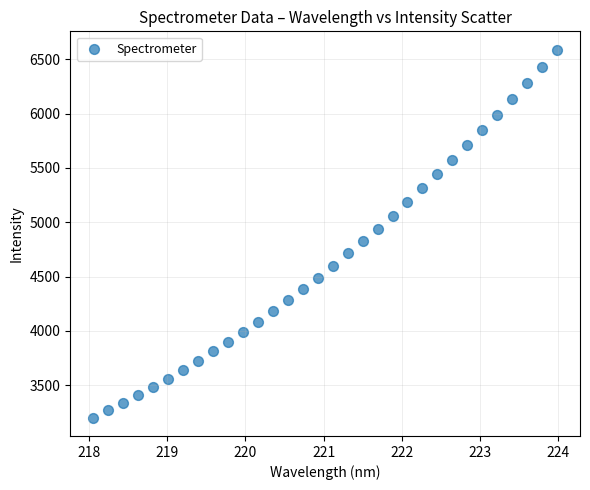

What is the range of Y values (max minus min)?

3385.7